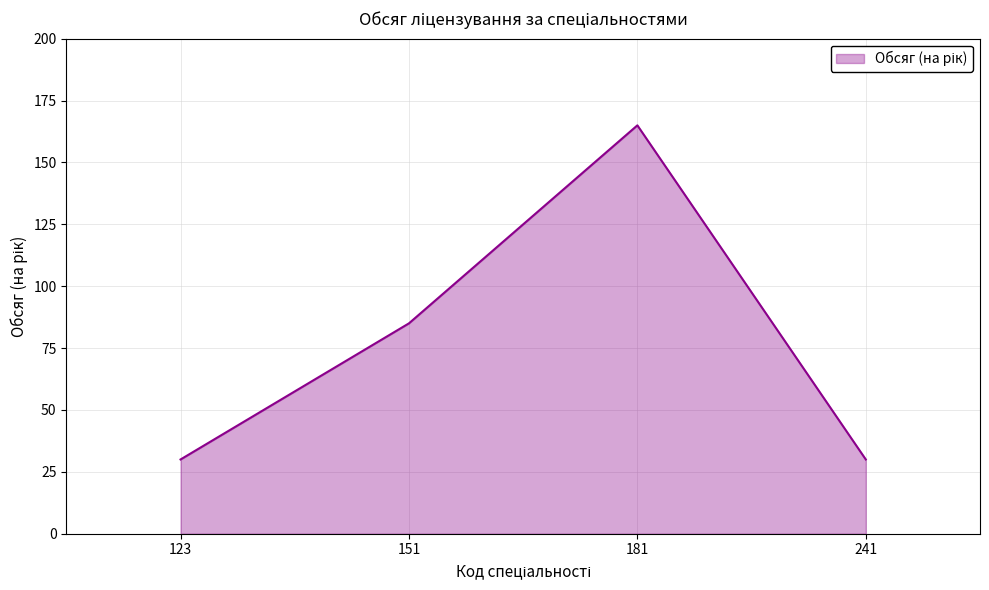

The value at 181 is 165. True or false?

True